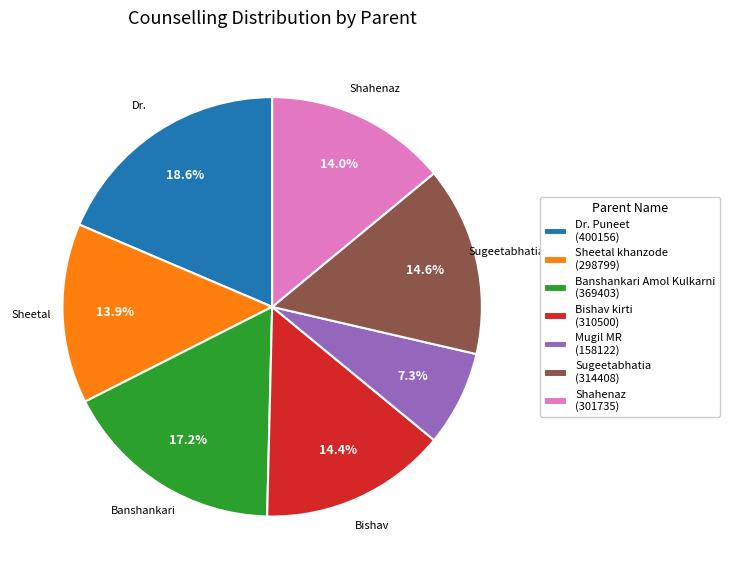

Which has a higher value, Banshankari Amol Kulkarni (369403) or Sugeetabhatia (314408)?

Banshankari Amol Kulkarni (369403)